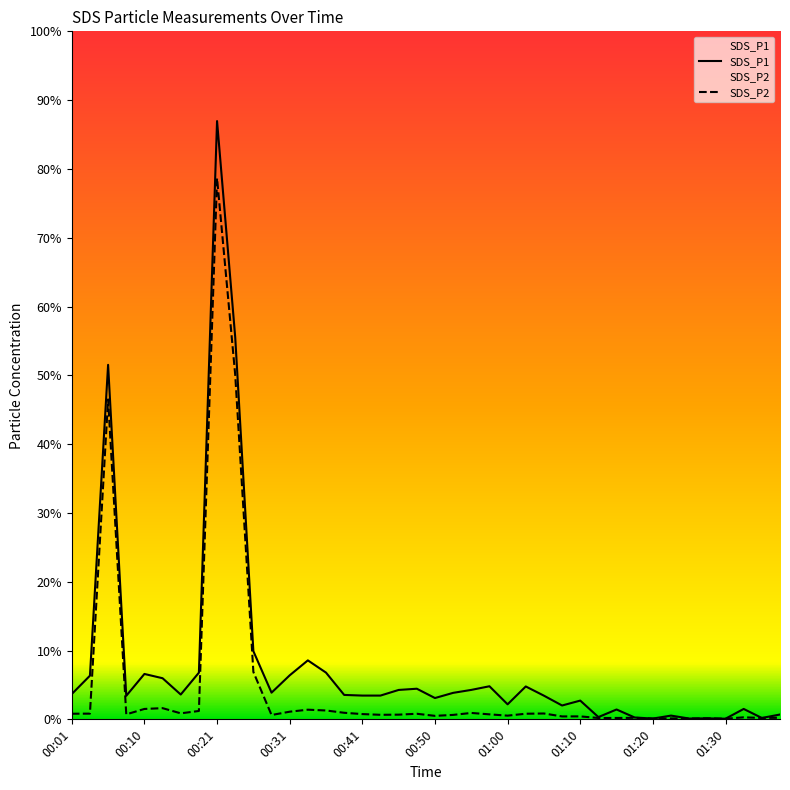

True or false: SDS_P1 and SDS_P2 intersect in this chart.

False